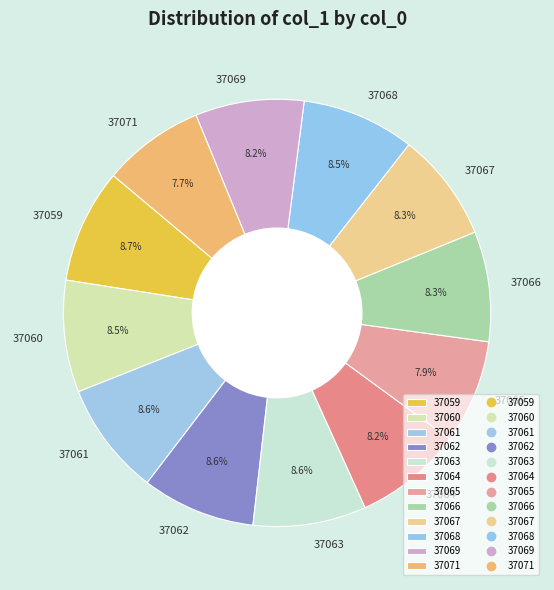

How many slices are in this pie chart?

12